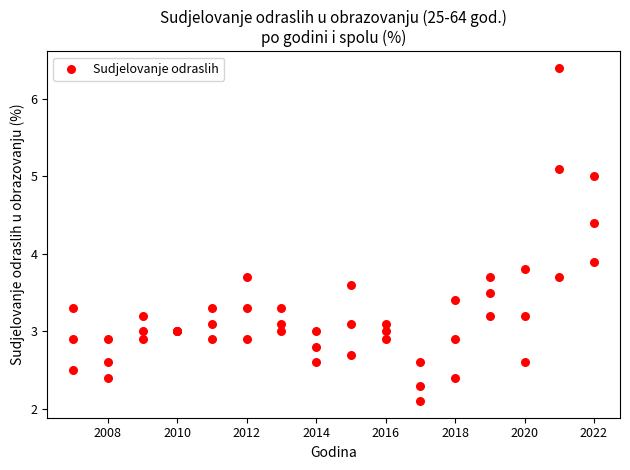

What Y value in the scatter plot is closest to 4?

3.9